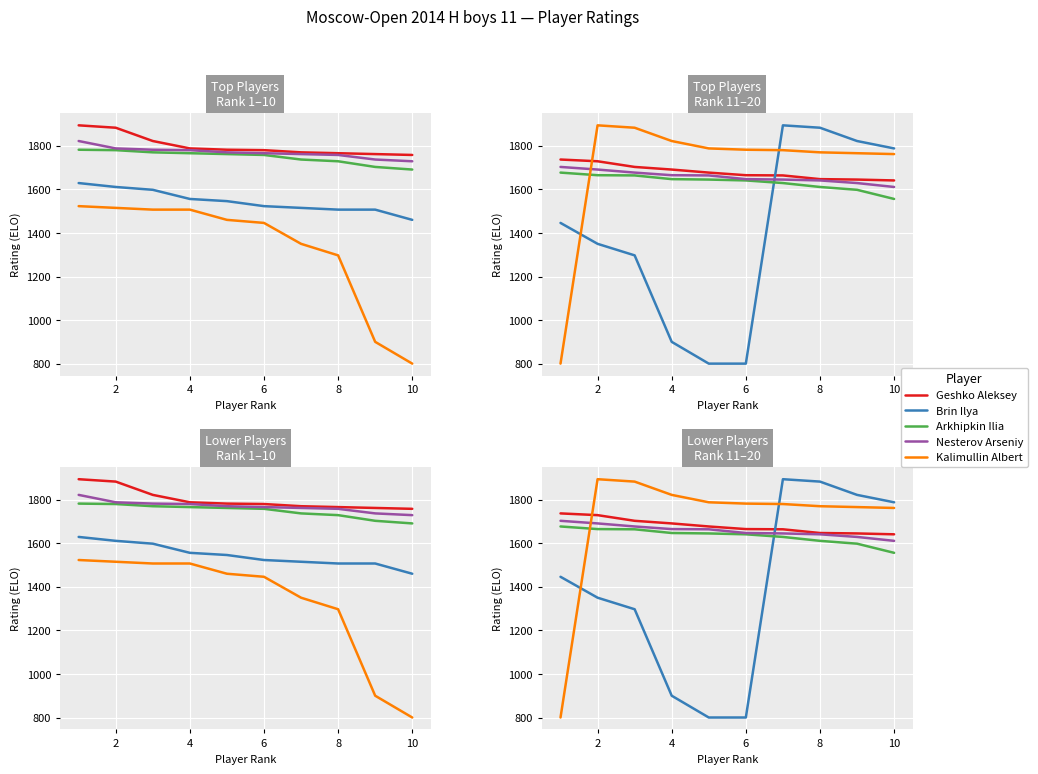

True or false: Arkhipkin Ilia and Geshko Aleksey intersect in this chart.

False